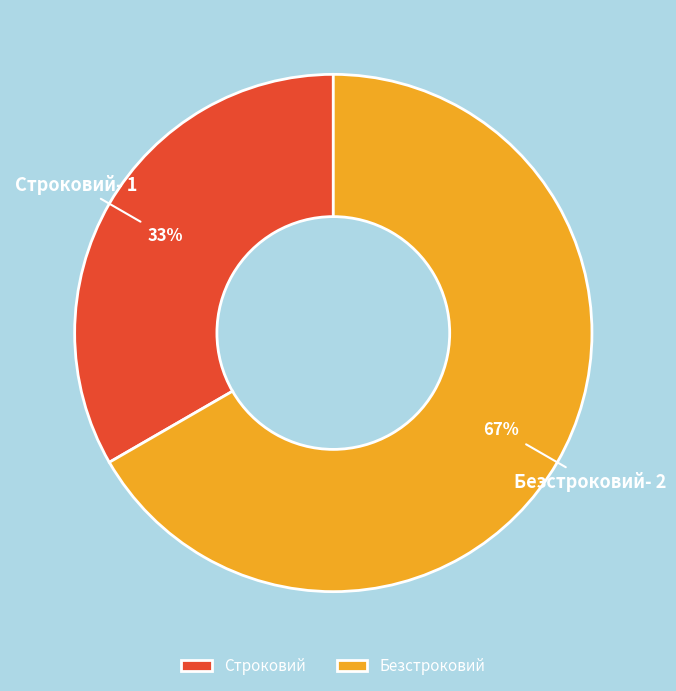

To the nearest percent, what portion does Безстроковий represent?

67%